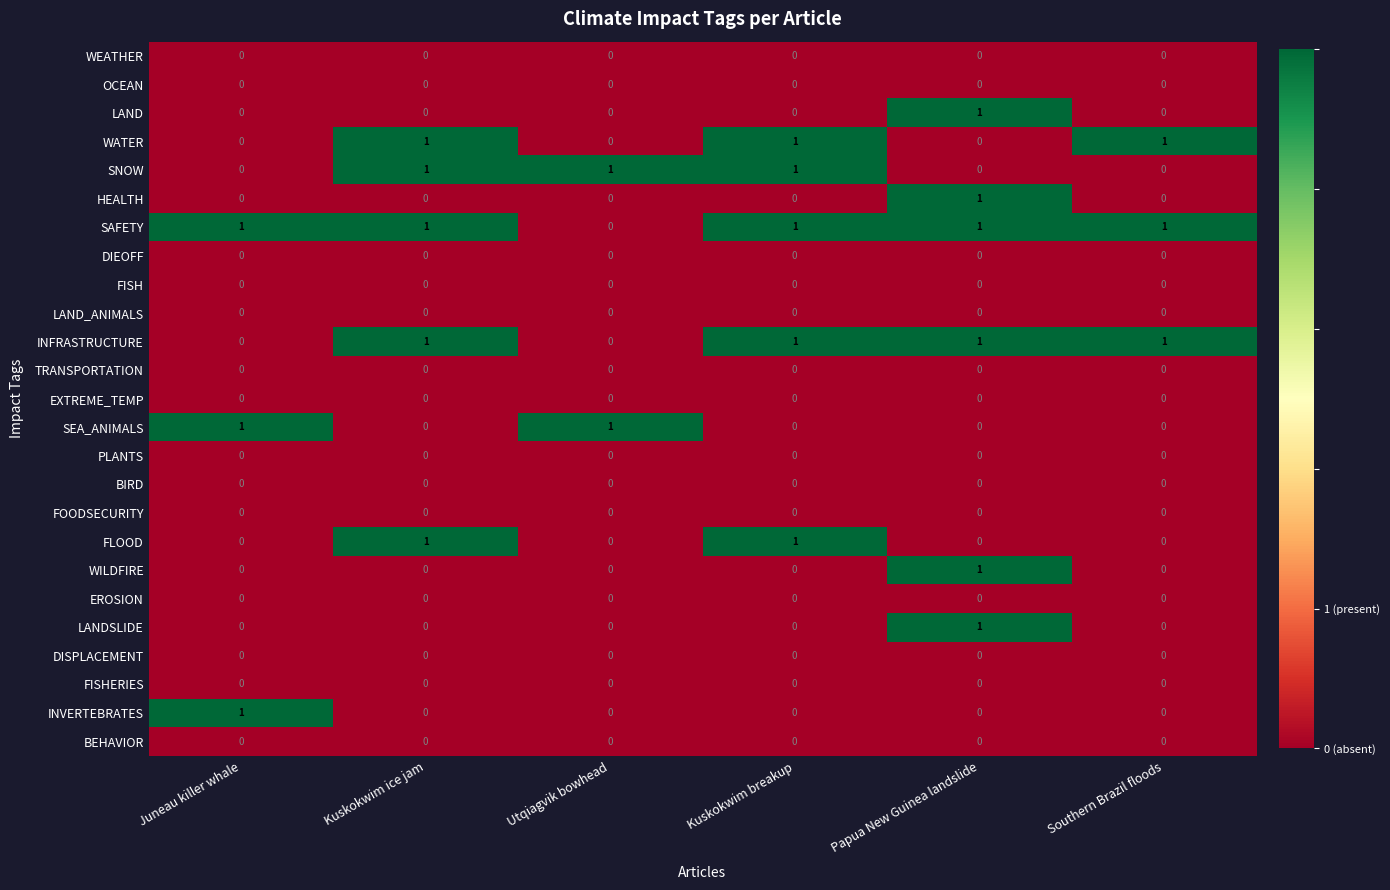

What is the total value across all series at Kuskokwim ice jam?

5